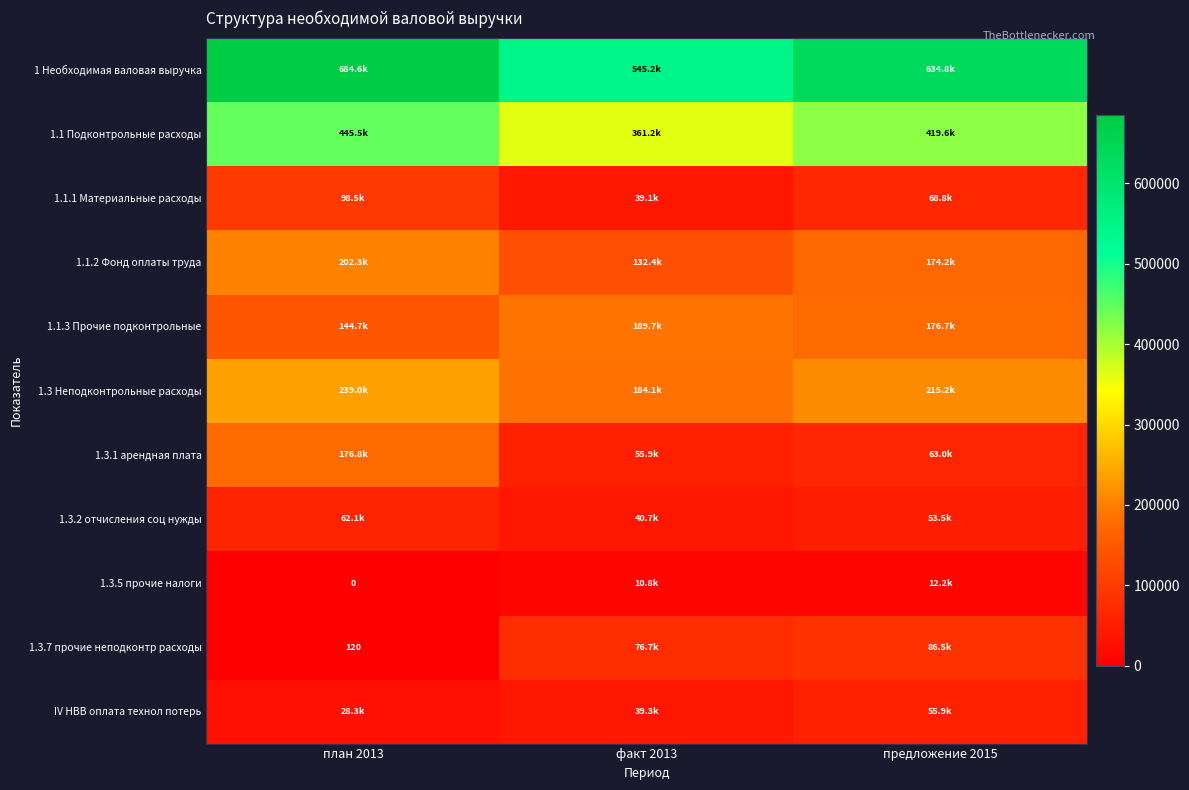

At how many categories does at least one series exceed 47622?

3